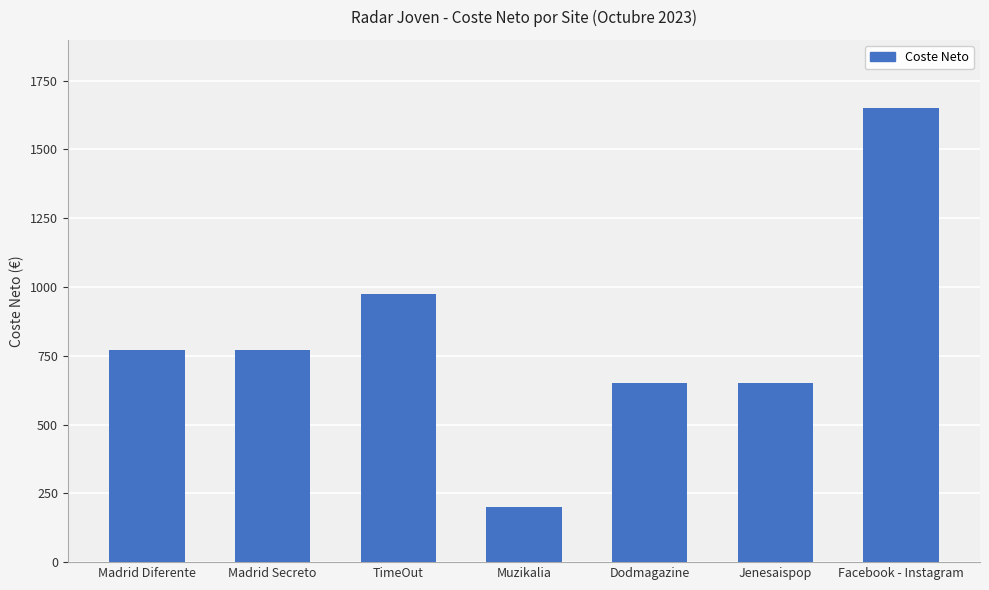

The chart shows a value of 771.9 at Madrid Secreto. True or false?

True